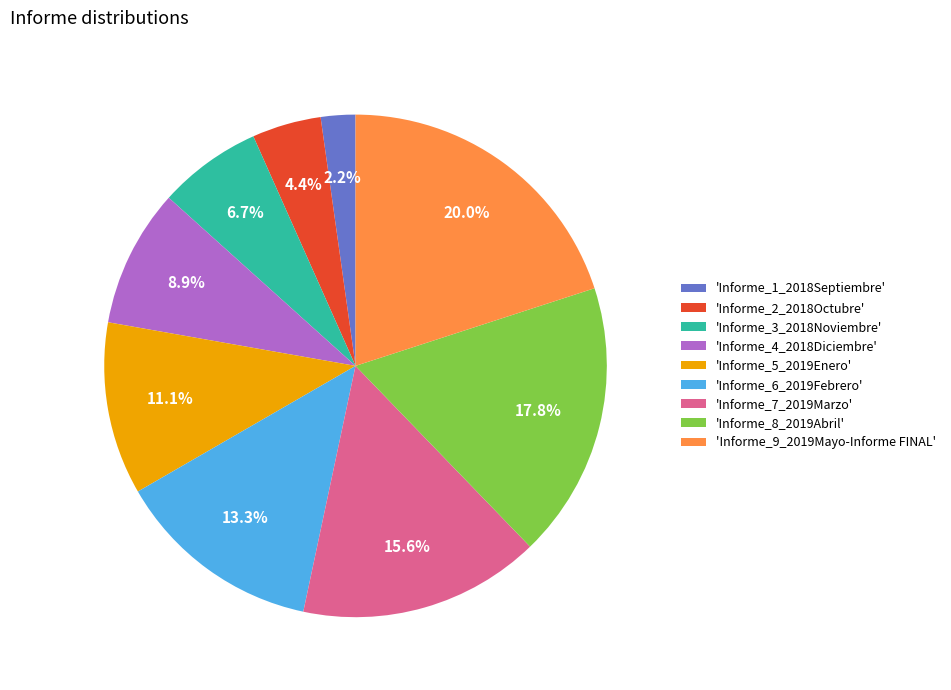

Is there a majority slice in this chart?

No